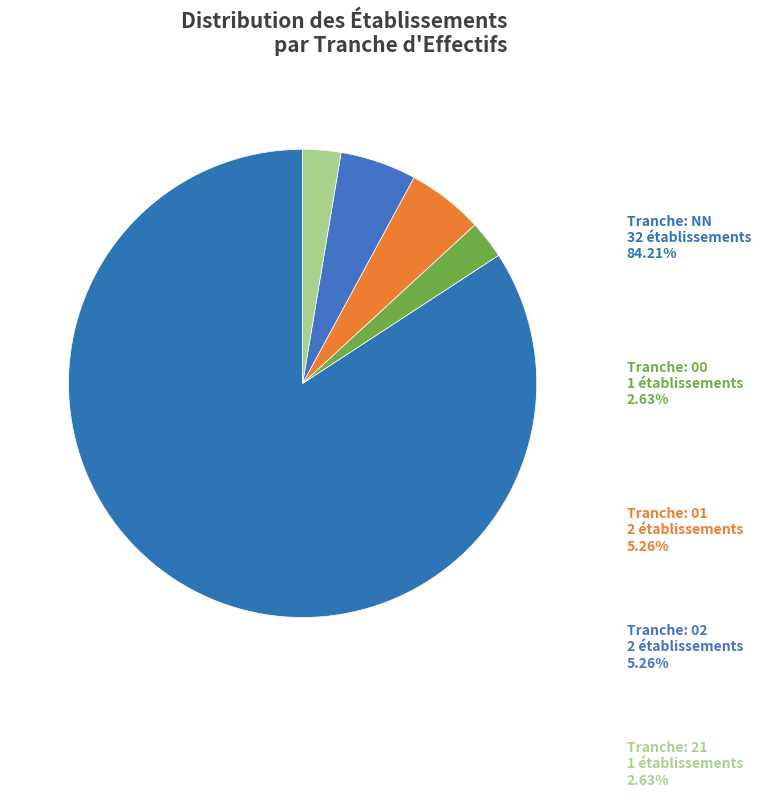

The 21 slice represents 13% of the pie. True or false?

False